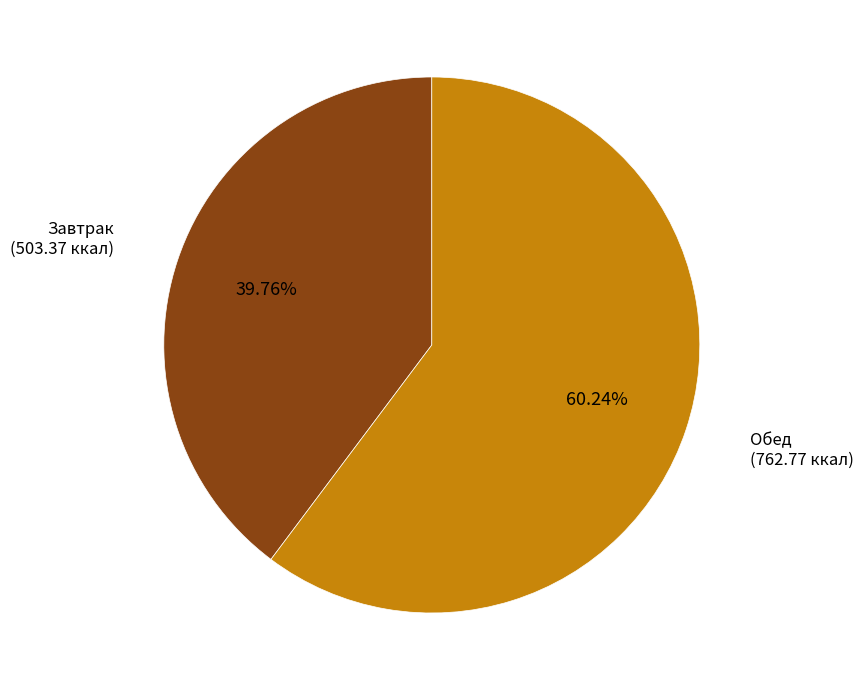

Approximately how many times larger is the value at Обед compared to Завтрак?

1.5